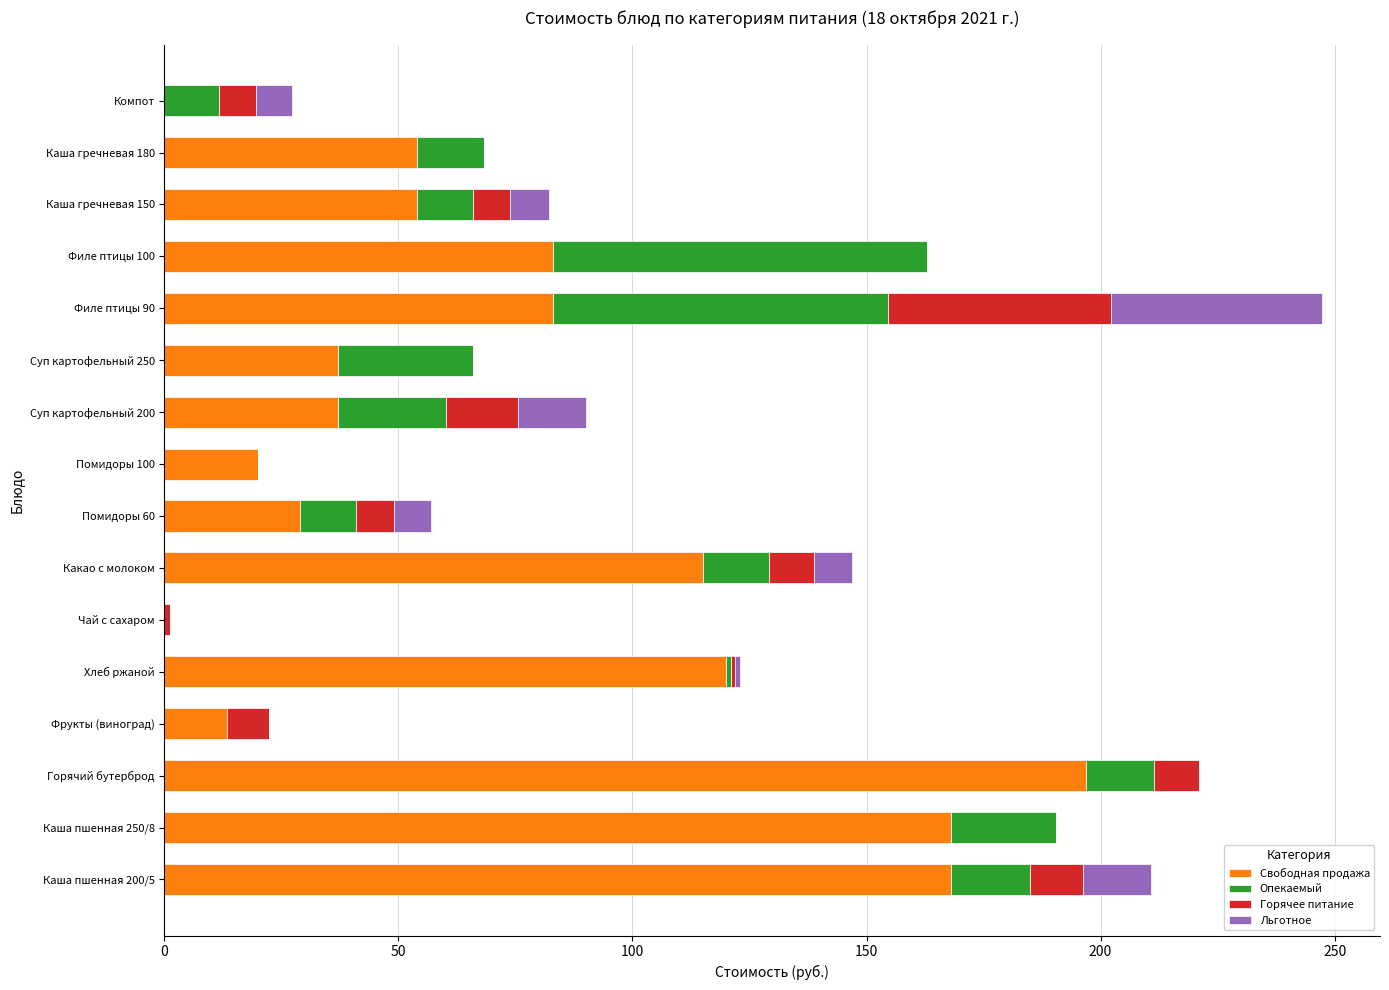

What is the maximum value for Свободная продажа?

197.0